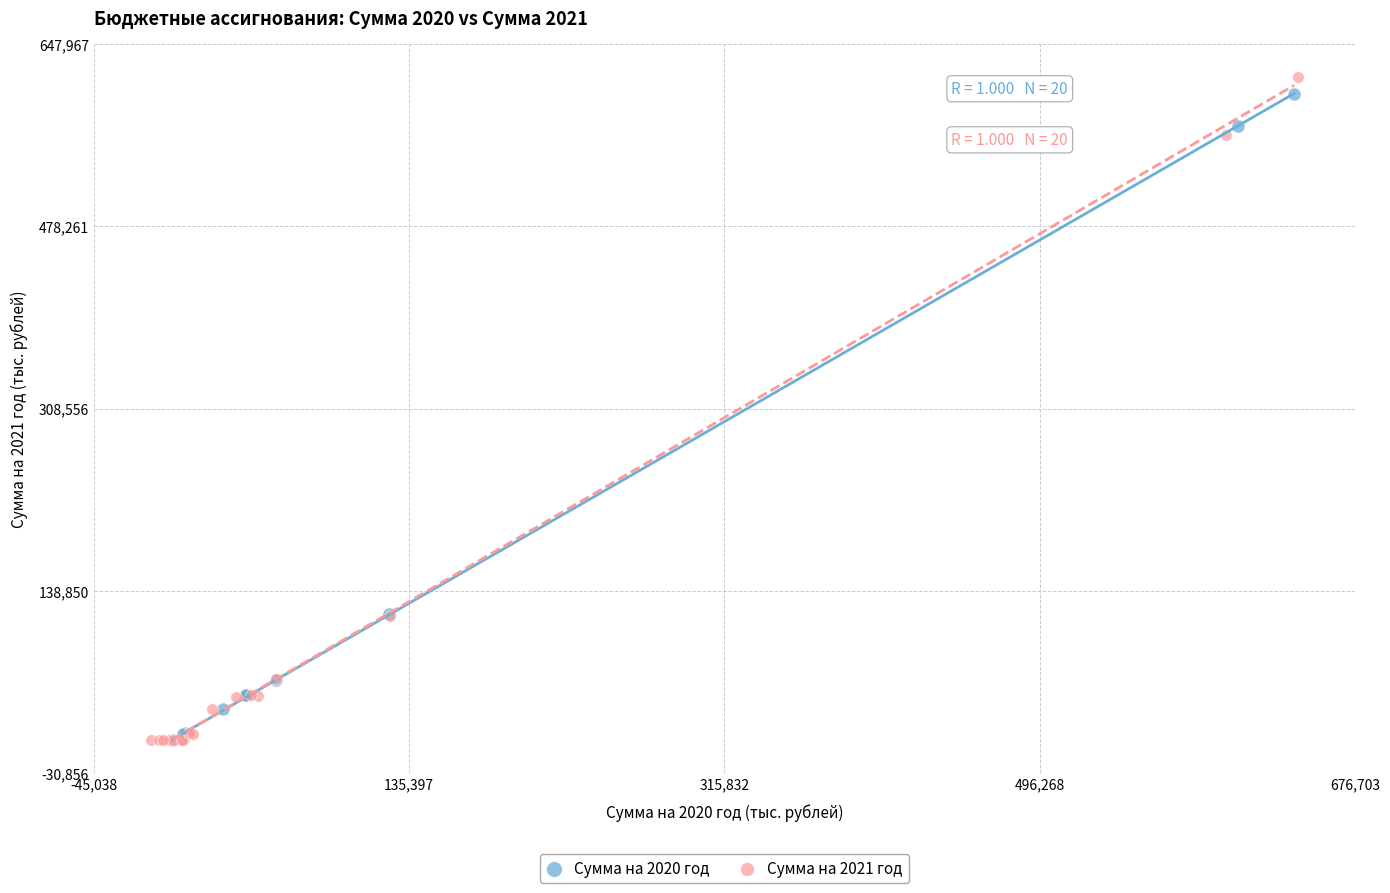

What are all the series names shown in the legend?

Сумма на 2020 год, Сумма на 2021 год